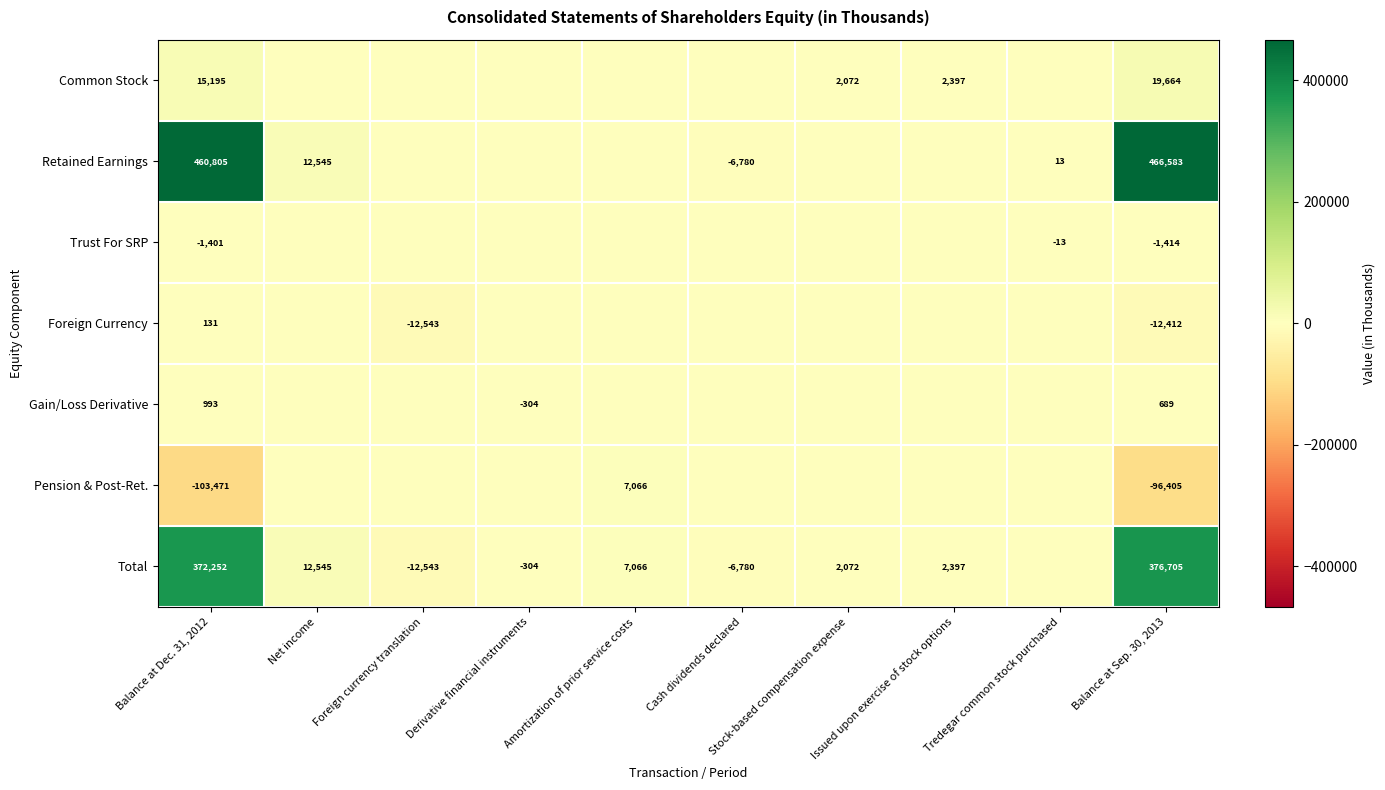

At which category is the sum across all series the highest?

Balance at Sep. 30, 2013